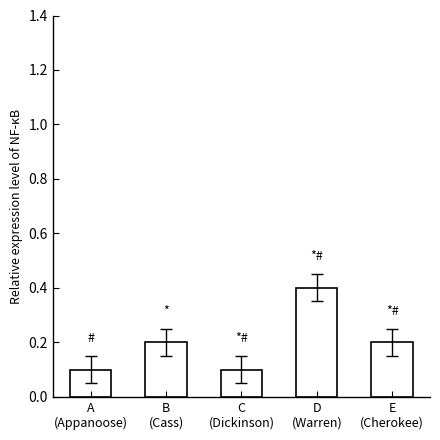

How many bars are there in total?

5